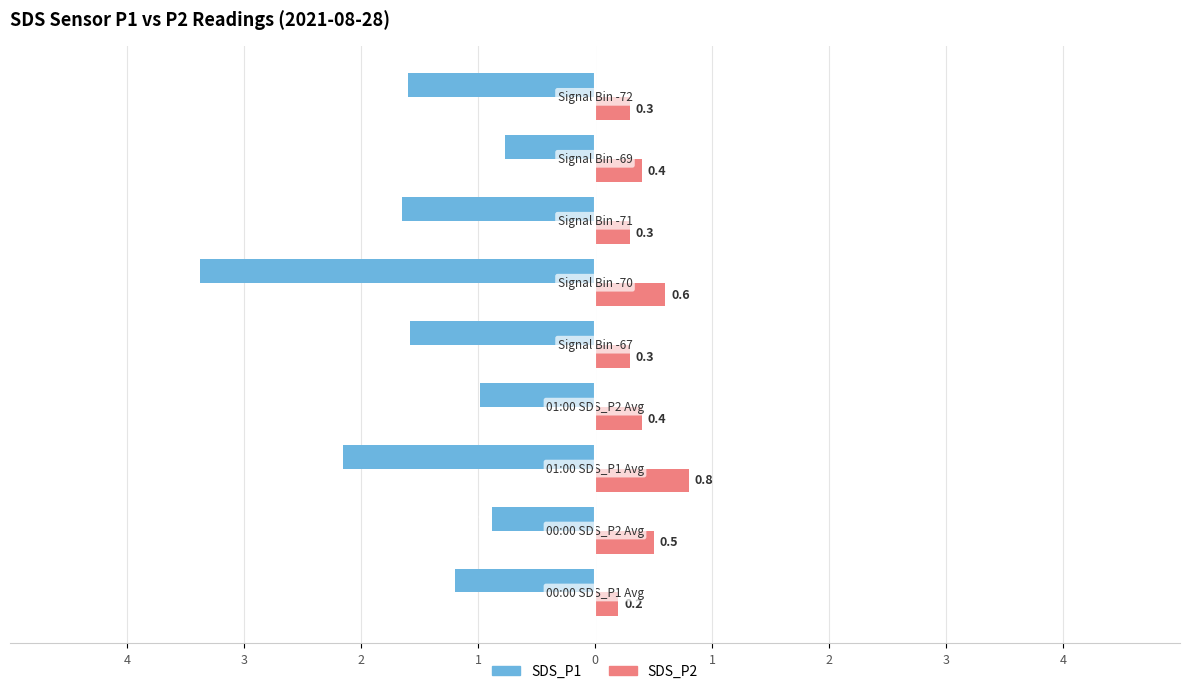

What are all the series names shown in the legend?

SDS_P1, SDS_P2